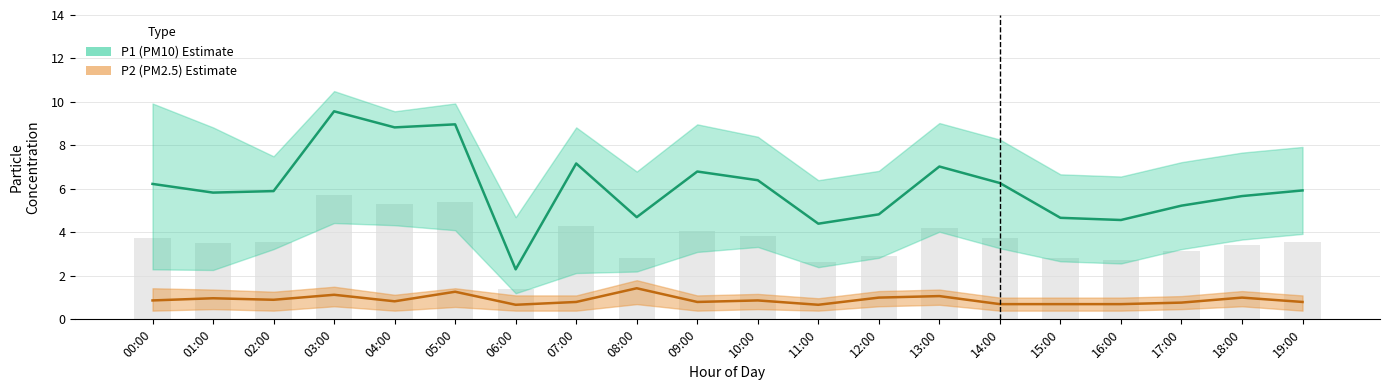

What is the sum of the P2_lower values at 06:00 and 15:00?

0.8